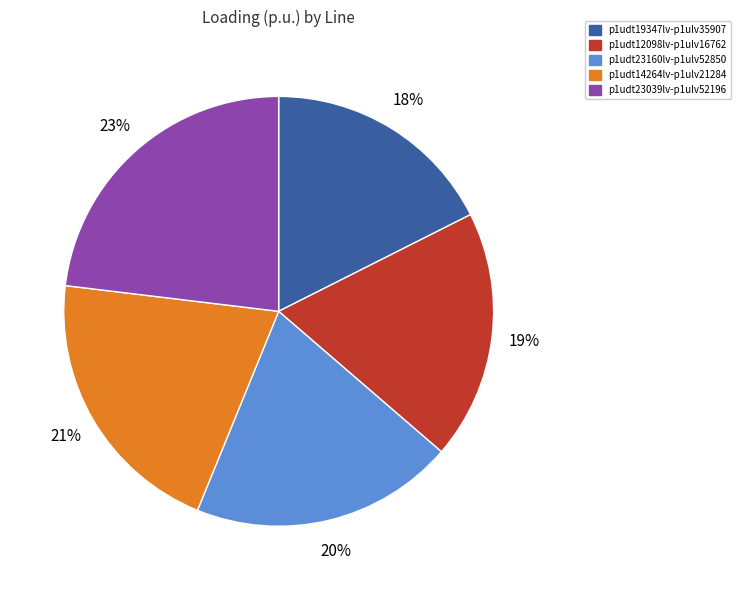

Does any single category account for the majority?

No